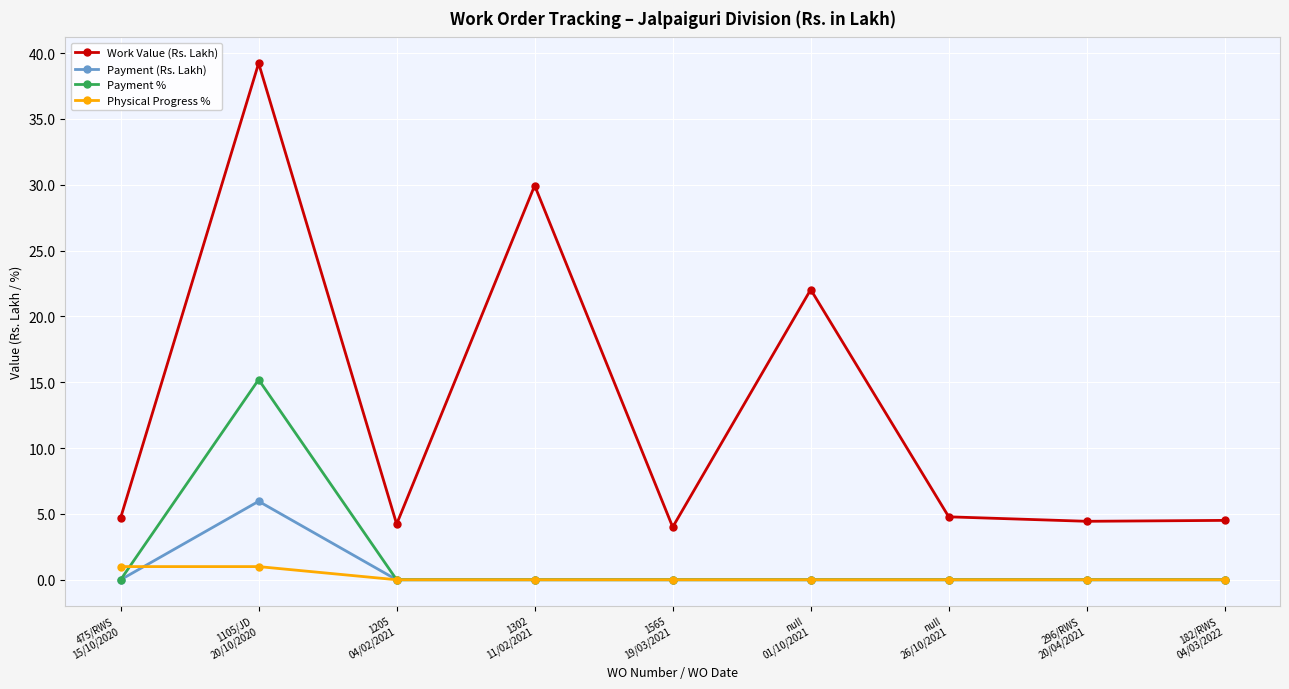

Is it true that Work Value (Rs. Lakh) equals 7.8 at 182/RWS
04/03/2022?

False